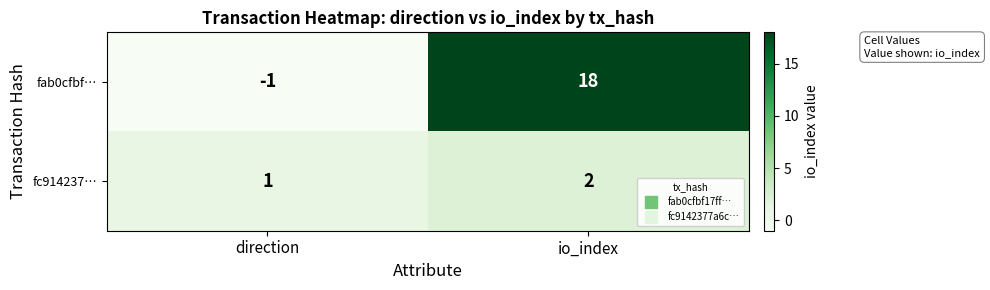

The value of fc914237… at io_index is 1. True or false?

False